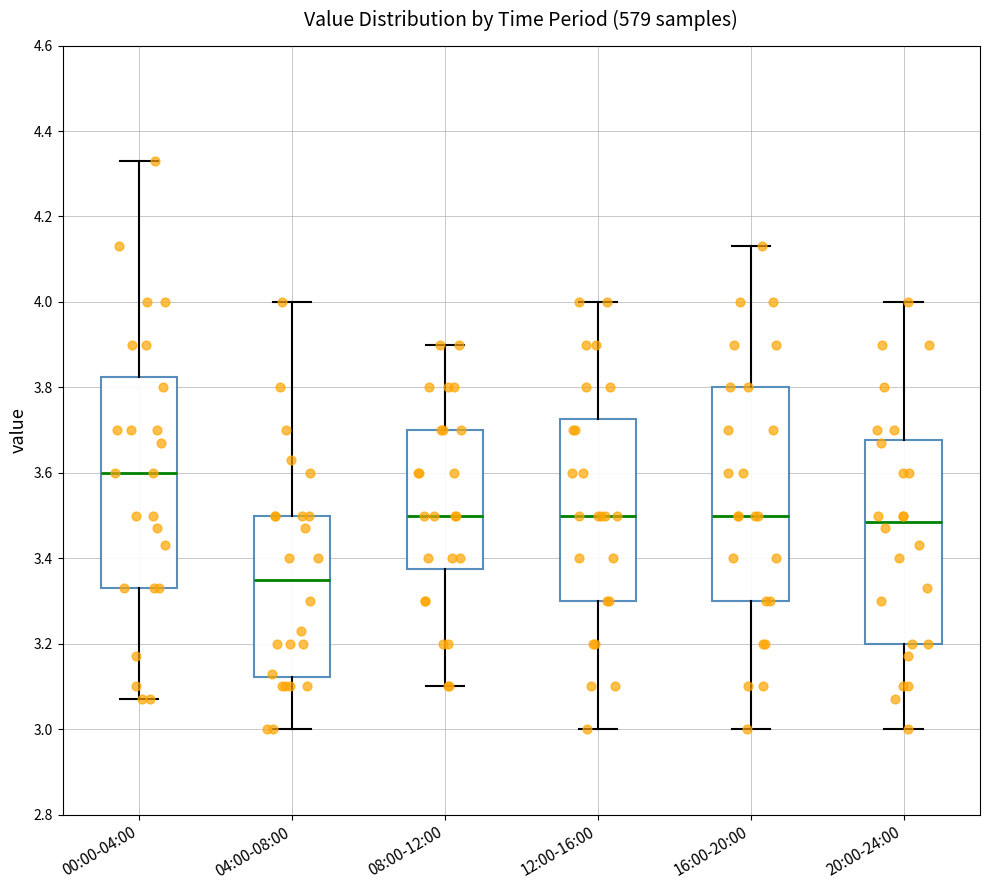

Reading left to right, read every box against the y-axis: the position of its median line, the range the box covers, and the ends of its whiskers. The values are not printed on the chart, so give them approximately, as read against the axis.

00:00-04:00: median 3.60, box 3.34 to 3.82, whiskers 3.08 to 4.34
04:00-08:00: median 3.36, box 3.12 to 3.50, whiskers 3.00 to 4.00
08:00-12:00: median 3.50, box 3.38 to 3.70, whiskers 3.10 to 3.90
12:00-16:00: median 3.50, box 3.30 to 3.72, whiskers 3.00 to 4.00
16:00-20:00: median 3.50, box 3.30 to 3.80, whiskers 3.00 to 4.14
20:00-24:00: median 3.48, box 3.20 to 3.68, whiskers 3.00 to 4.00